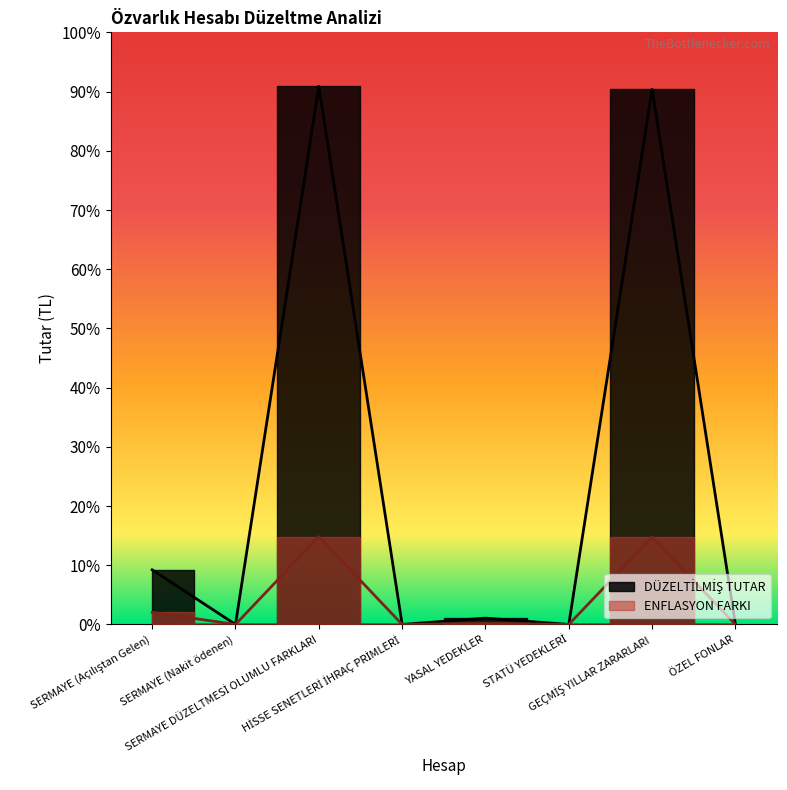

What is the difference between the maximum and minimum values in the ENFLASYON FARKI series?

9402813.8